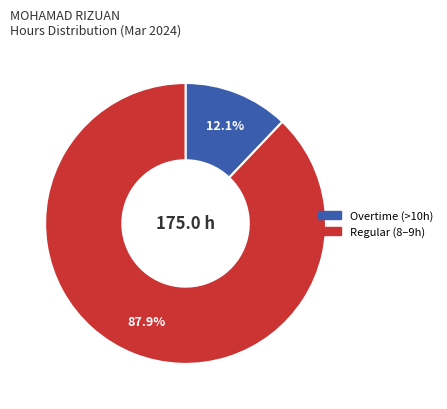

Is there any slice that represents more than half of the pie?

Yes